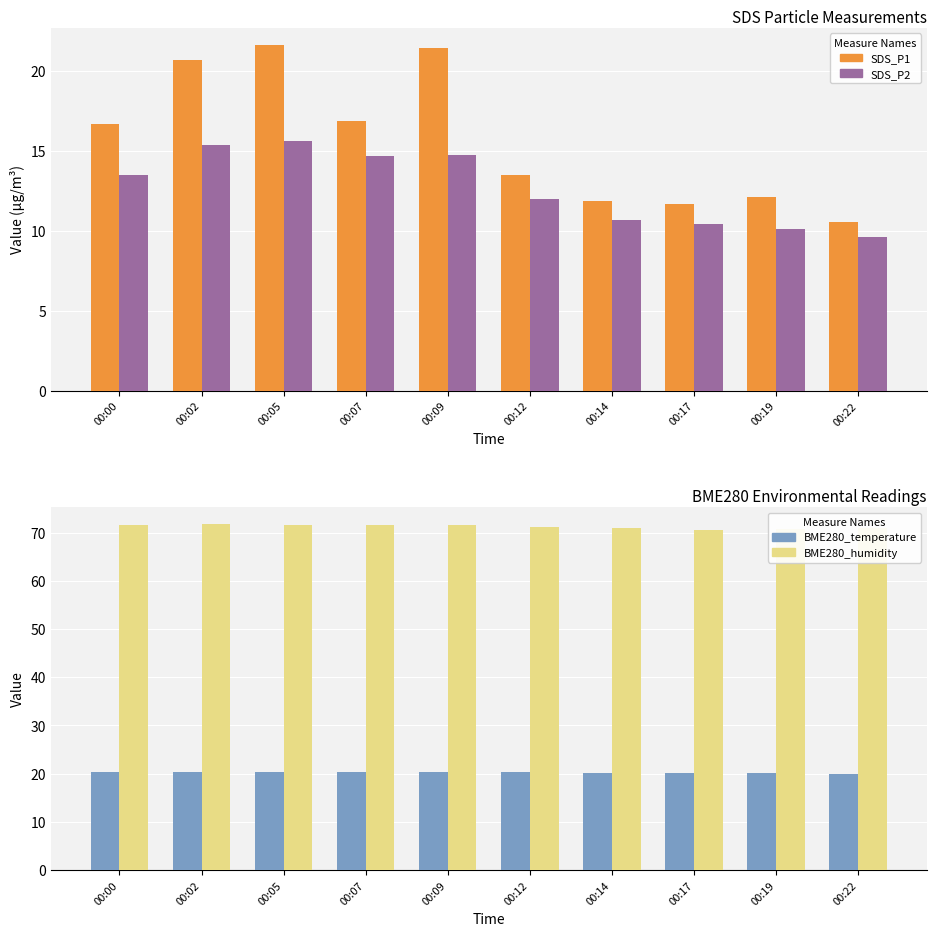

What is the total value across all series at 00:12?

117.0